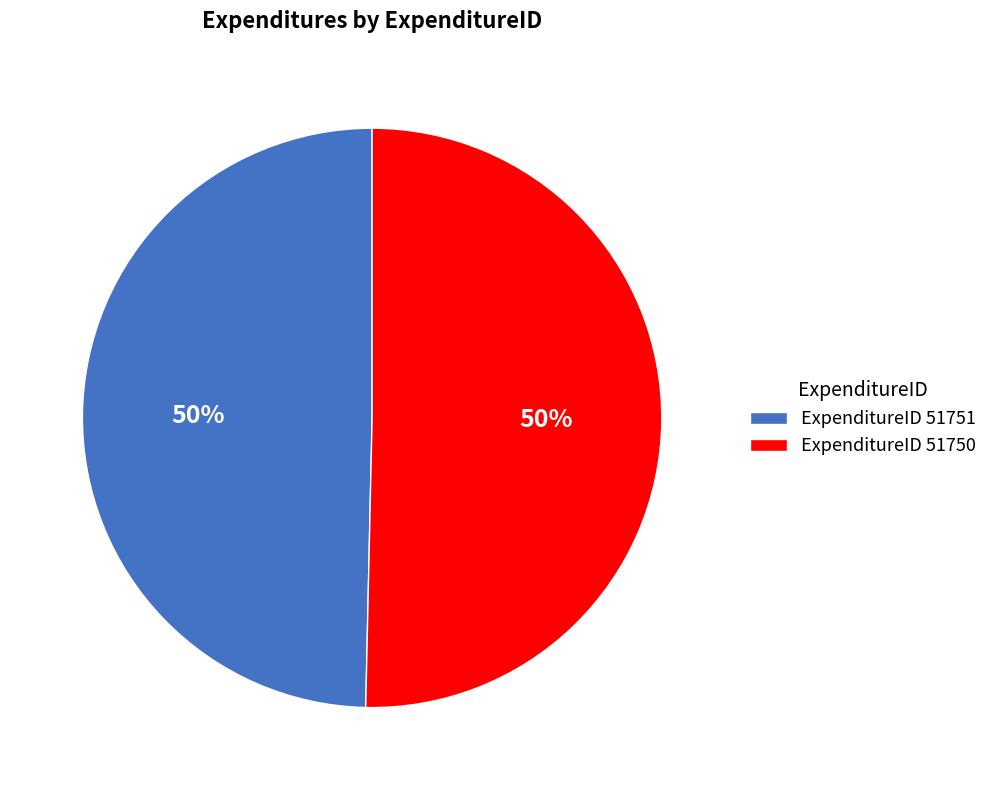

What is the ratio of the value at ExpenditureID 51750 to the value at ExpenditureID 51751?

1.0